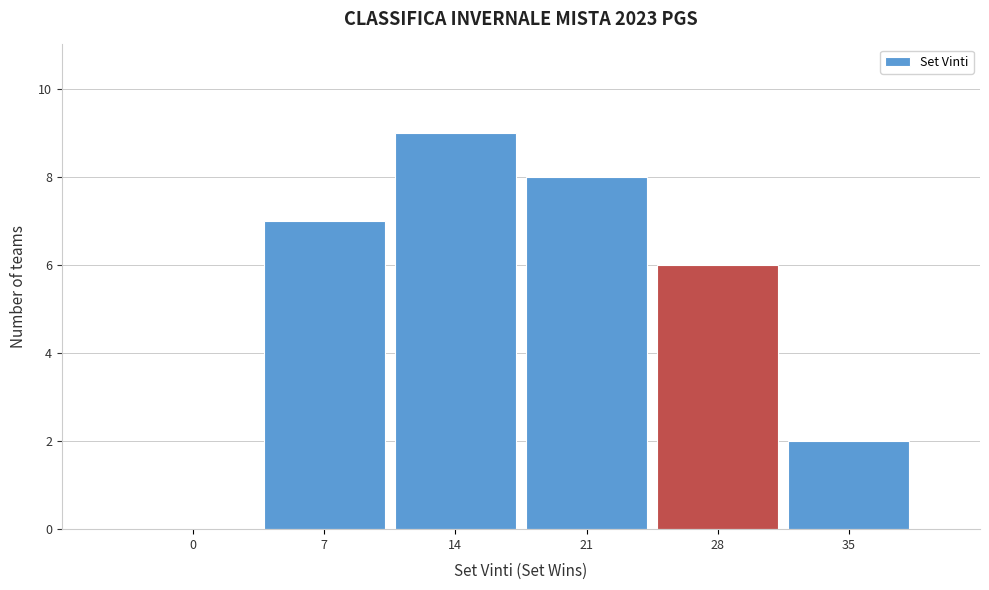

Reading left to right, transcribe all the data shown in this chart.

0=0	7=7	14=9	21=8	28=6	35=2